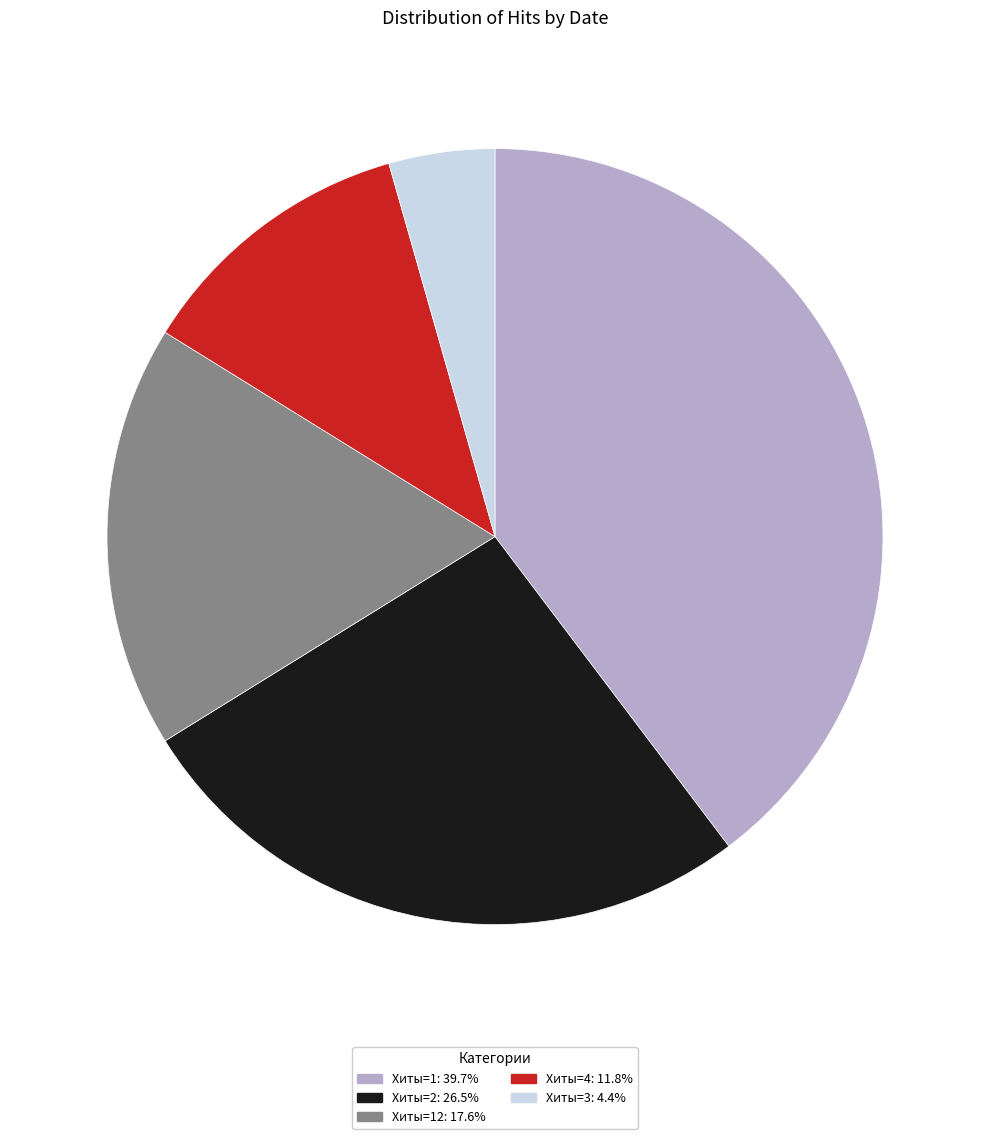

How many slices are in this pie chart?

5